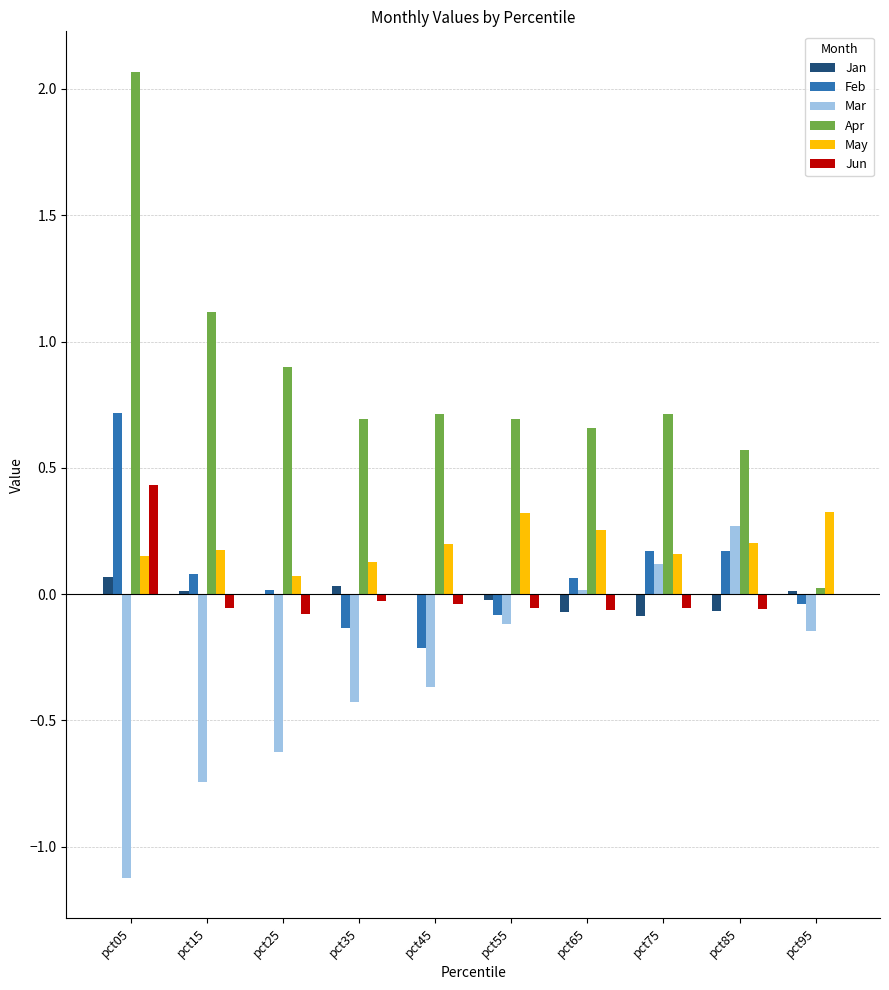

What is the sum of all May values?

2.0